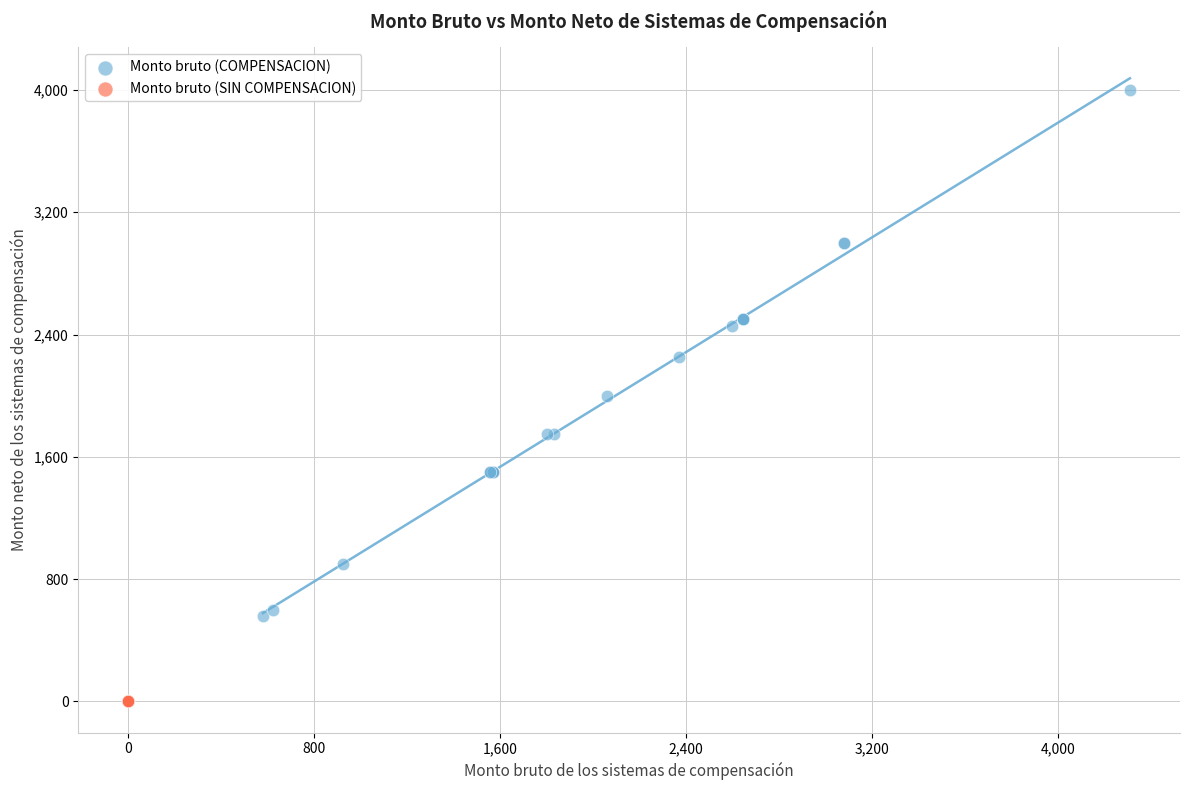

Which series reaches the maximum Y coordinate?

Monto bruto (COMPENSACION)